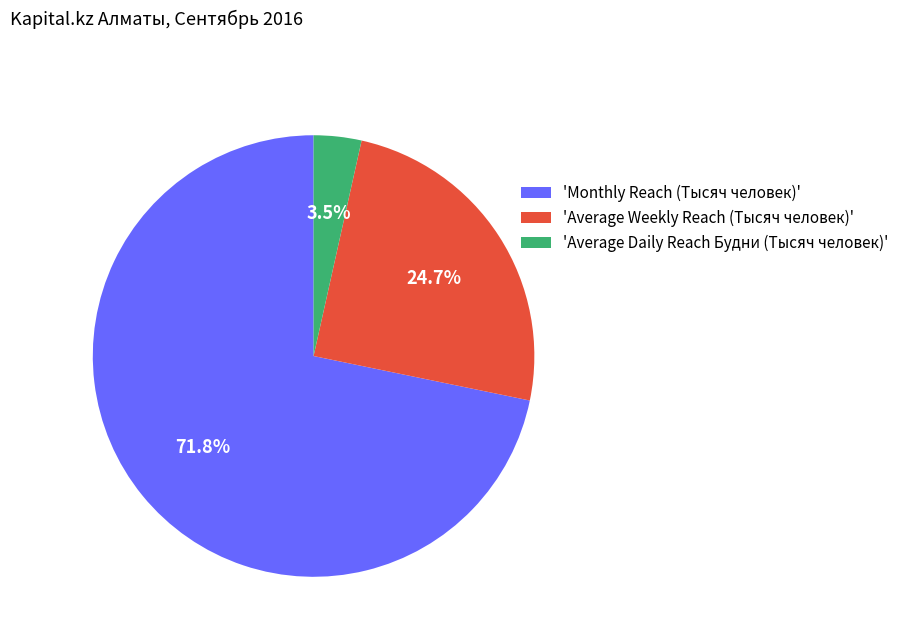

Combined, do 'Average Daily Reach Будни (Тысяч человек)' and 'Average Weekly Reach (Тысяч человек)' account for over 50%?

No